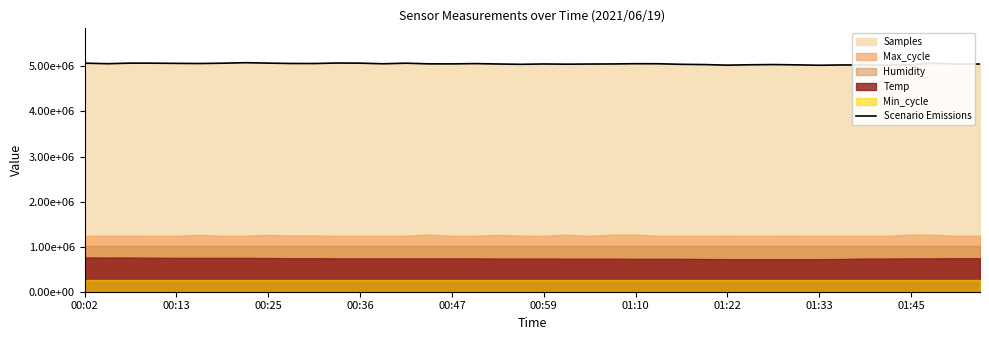

Approximately how many times larger is the value at 17 compared to 00:13?

1.0